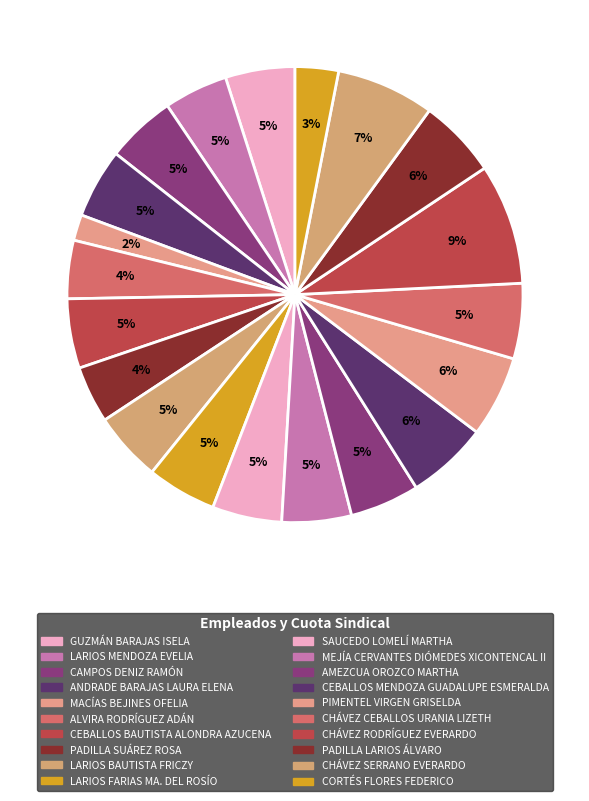

Is the sum of CHÁVEZ SERRANO EVERARDO and CORTÉS FLORES FEDERICO greater than half?

No